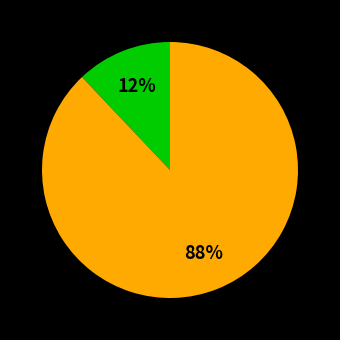

To the nearest percent, what is the difference between the largest and smallest slice percentages?

76%